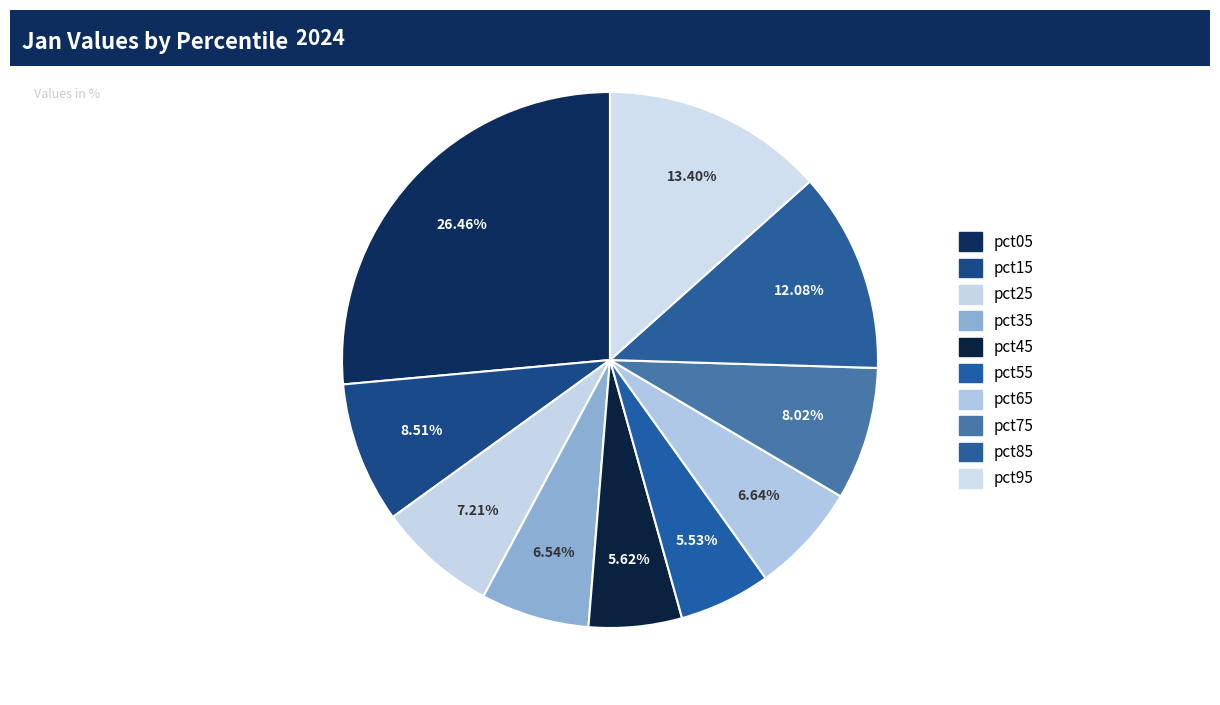

How many slices are in this pie chart?

10